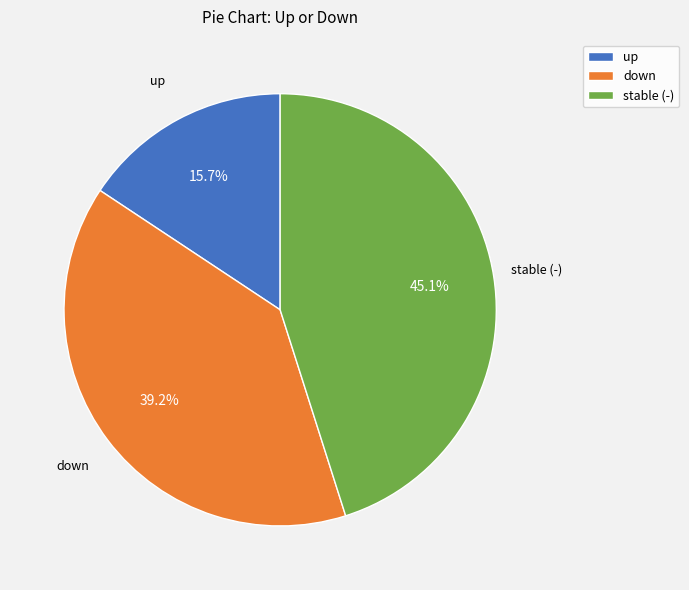

What is the smallest slice in the pie chart?

up